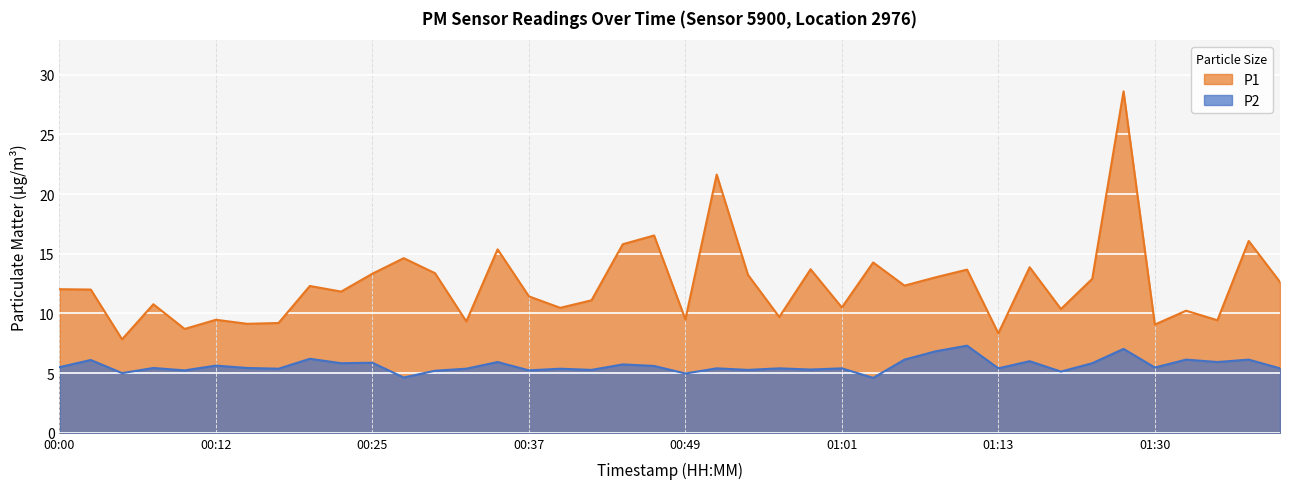

What position from the right is 00:12?

35